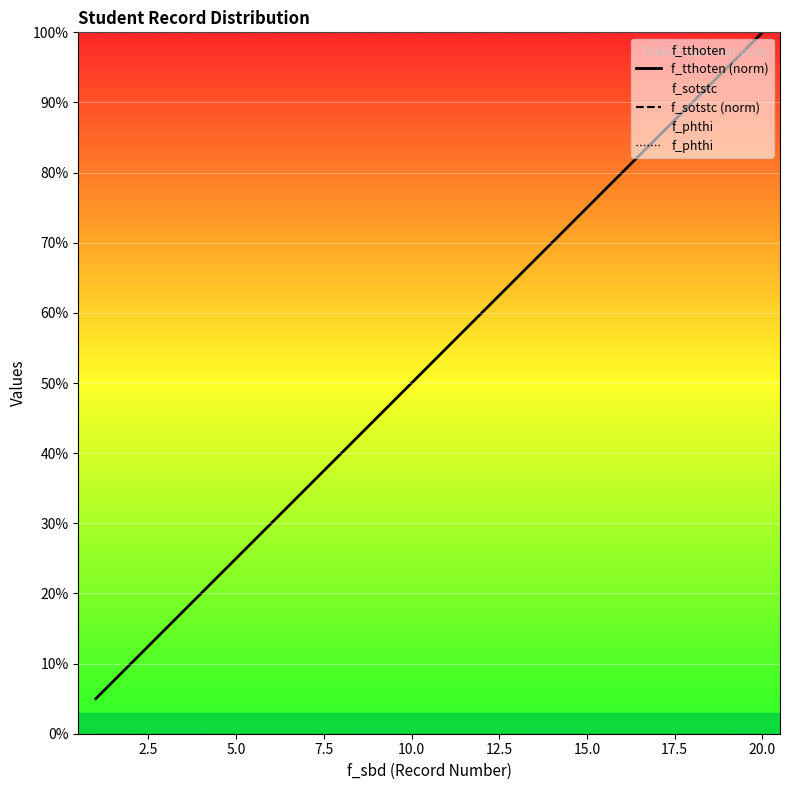

What is the total value across all series at 12.5?

130.0